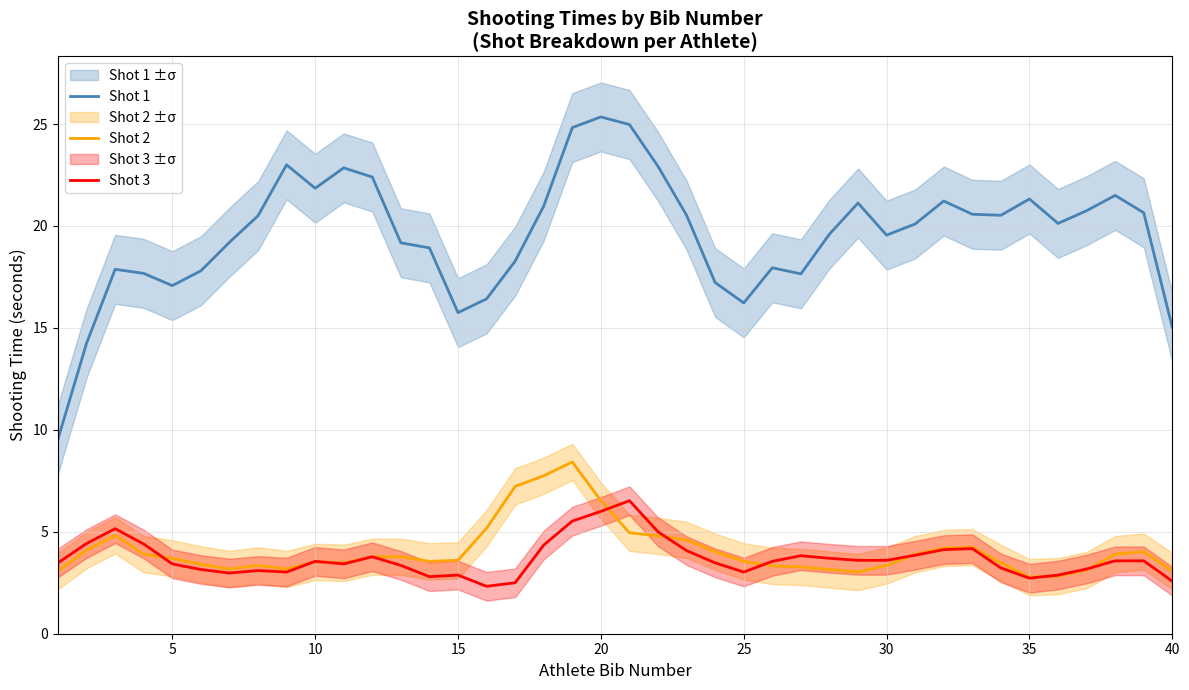

How many interior local peaks does the Shot 1 series have?

9